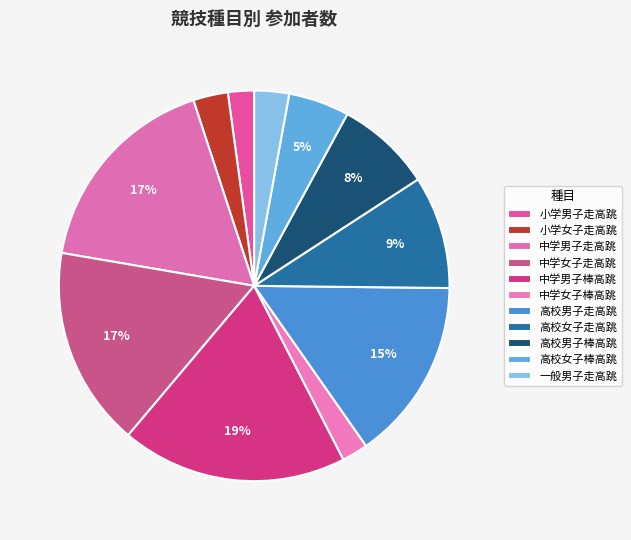

What percentage is NOT represented by 小学男子走高跳?

97.8%